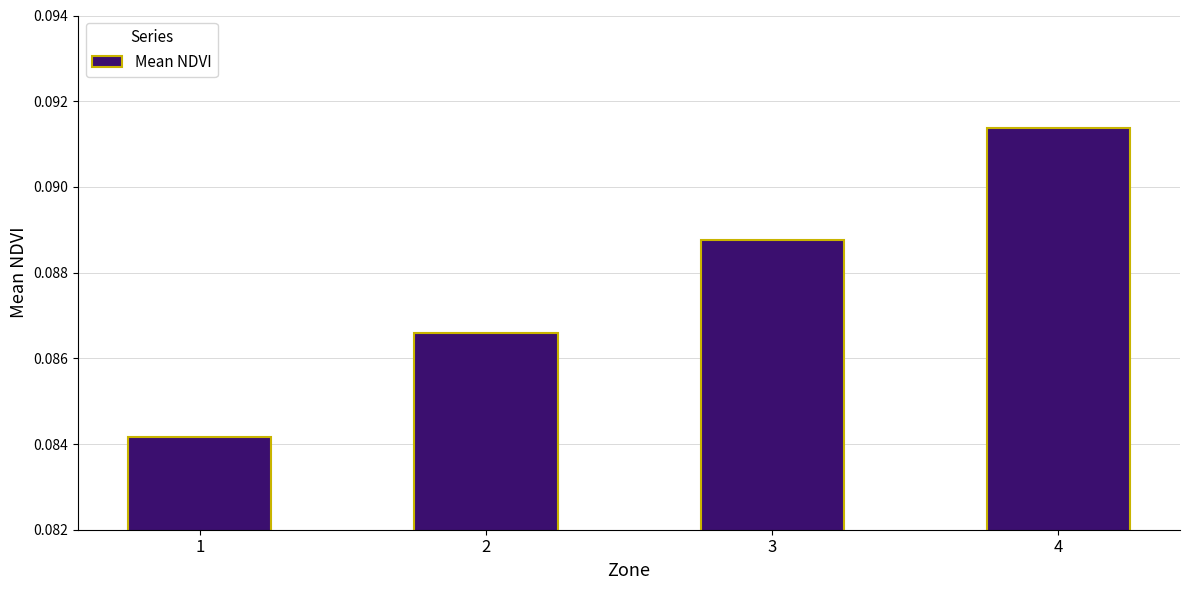

The chart shows a value of 0.0 at 1. True or false?

False